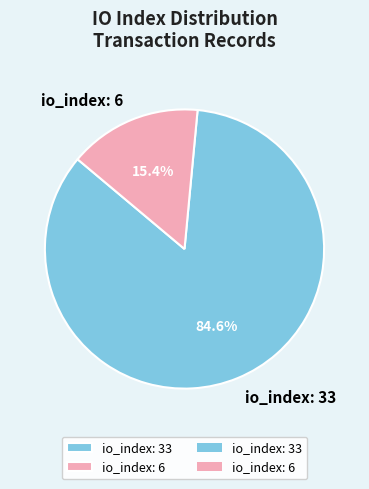

Which slice is the largest?

io_index: 33